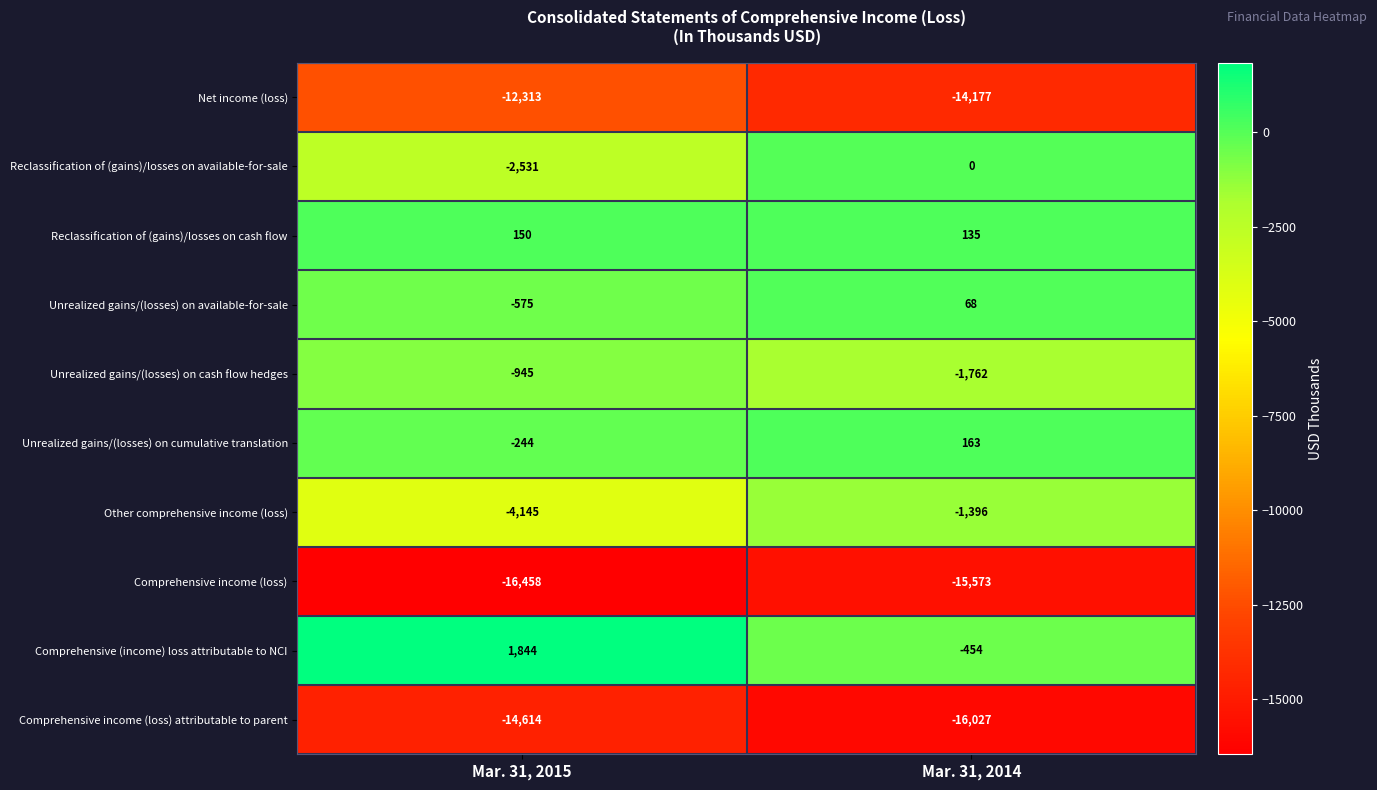

Count the number of categories in the chart.

2